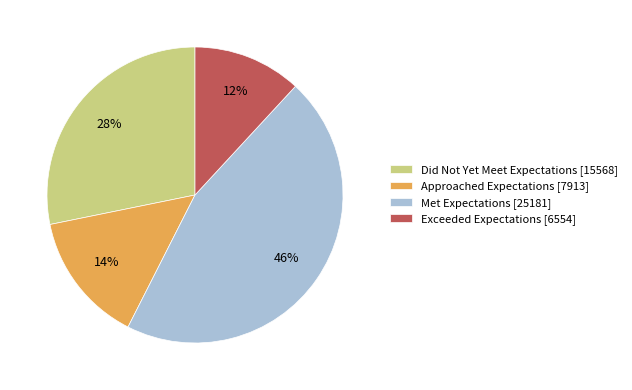

What is the largest slice in the pie chart?

Met Expectations [25181]